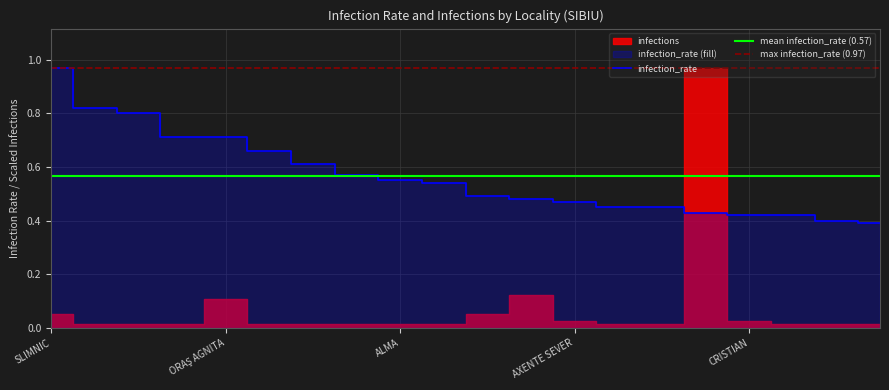

The chart shows a value of 0.8 at VALEA VIILOR. True or false?

False